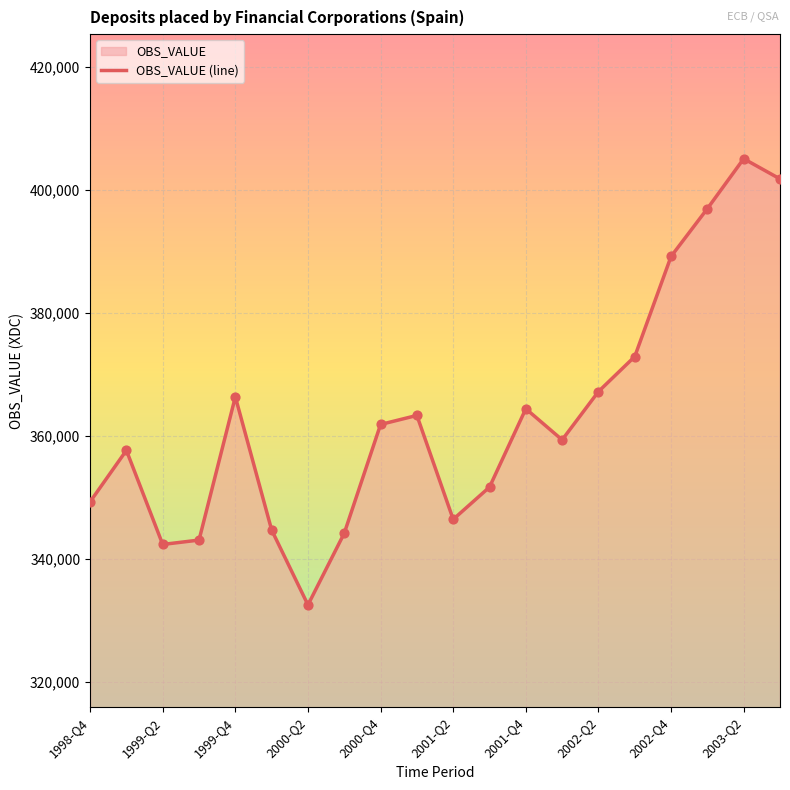

What is the change in value from 2002-Q2 to 2002-Q4?

+21976